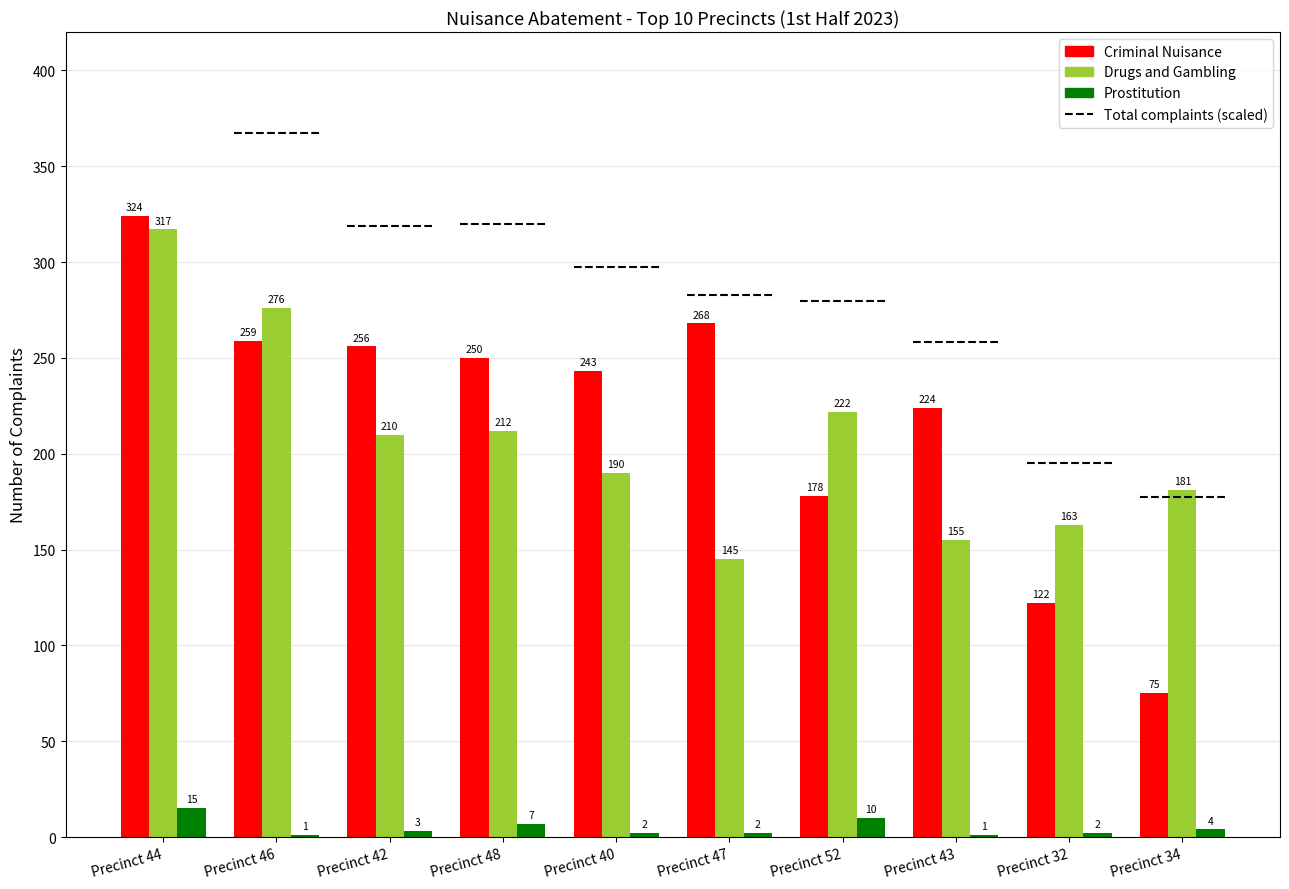

Which series has the largest total across all categories?

Criminal Nuisance